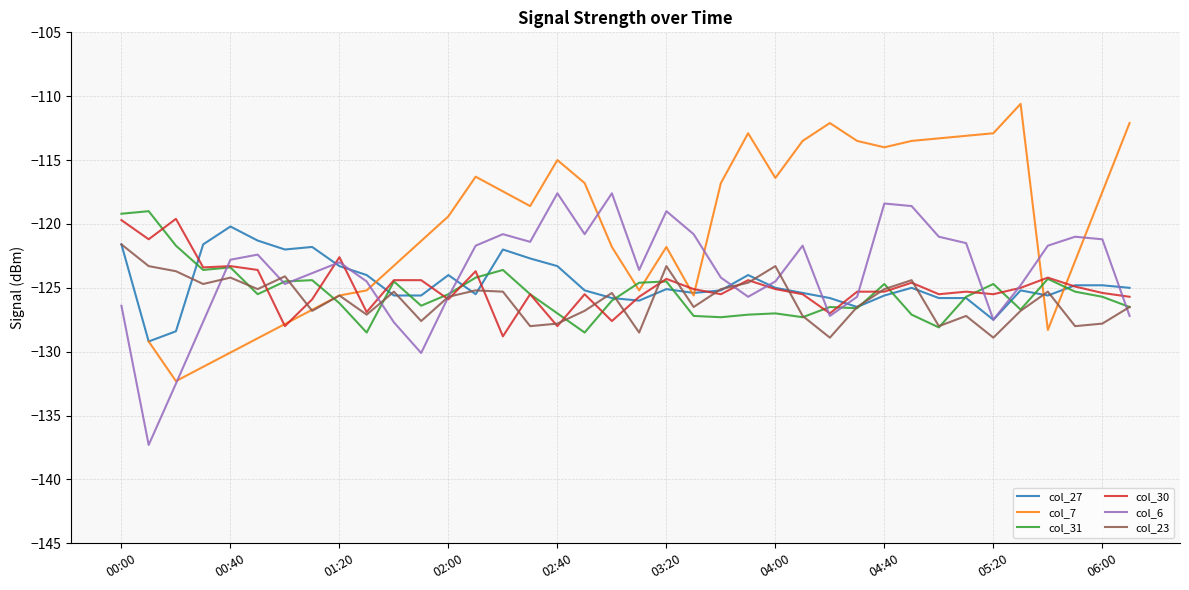

What is the value of the col_30 point at the 1st from the left?

-119.7